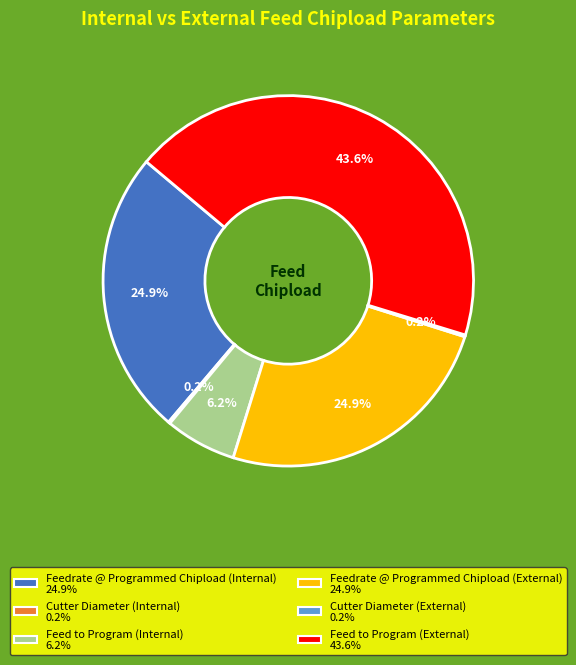

What is the largest slice in the pie chart?

Feed to Program (External)